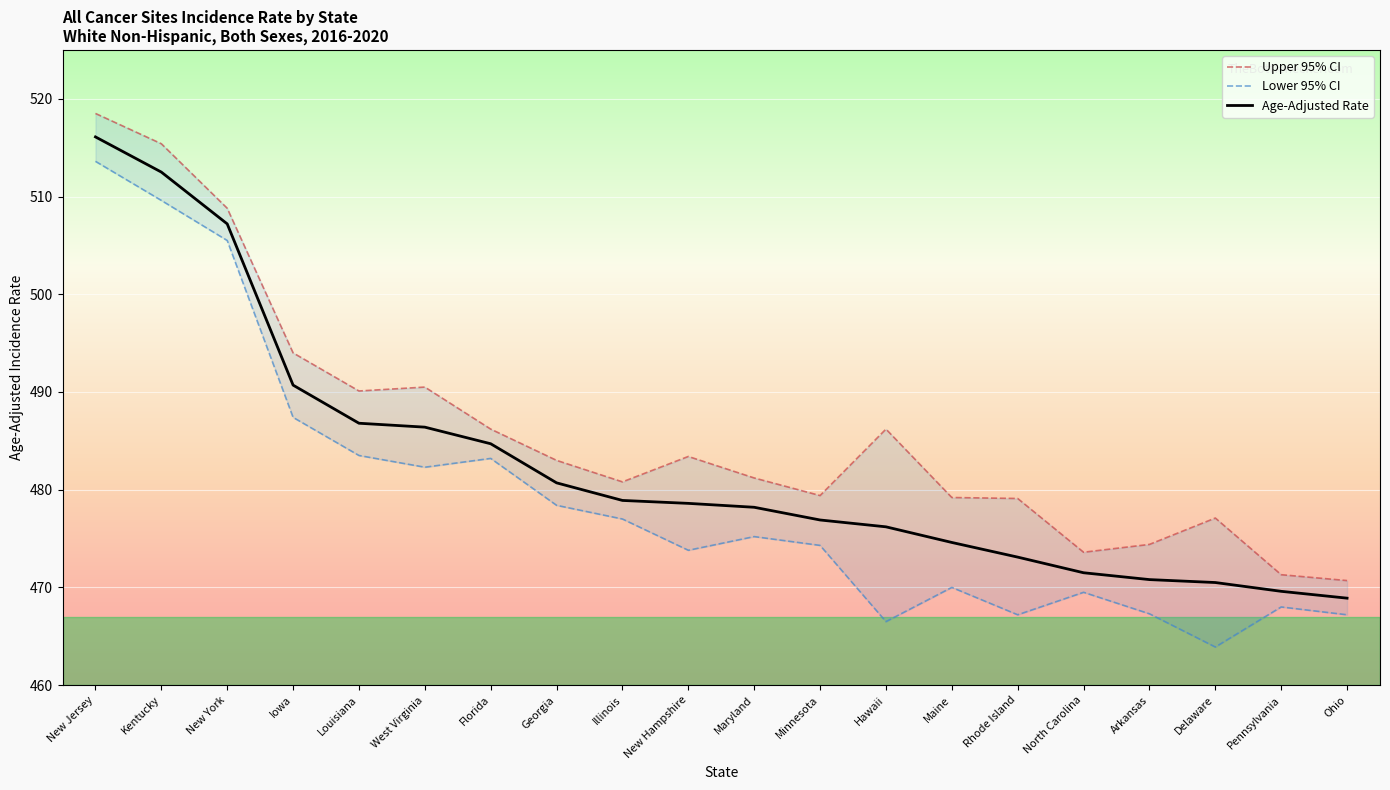

Where is the first local maximum for Upper 95% CI?

West Virginia